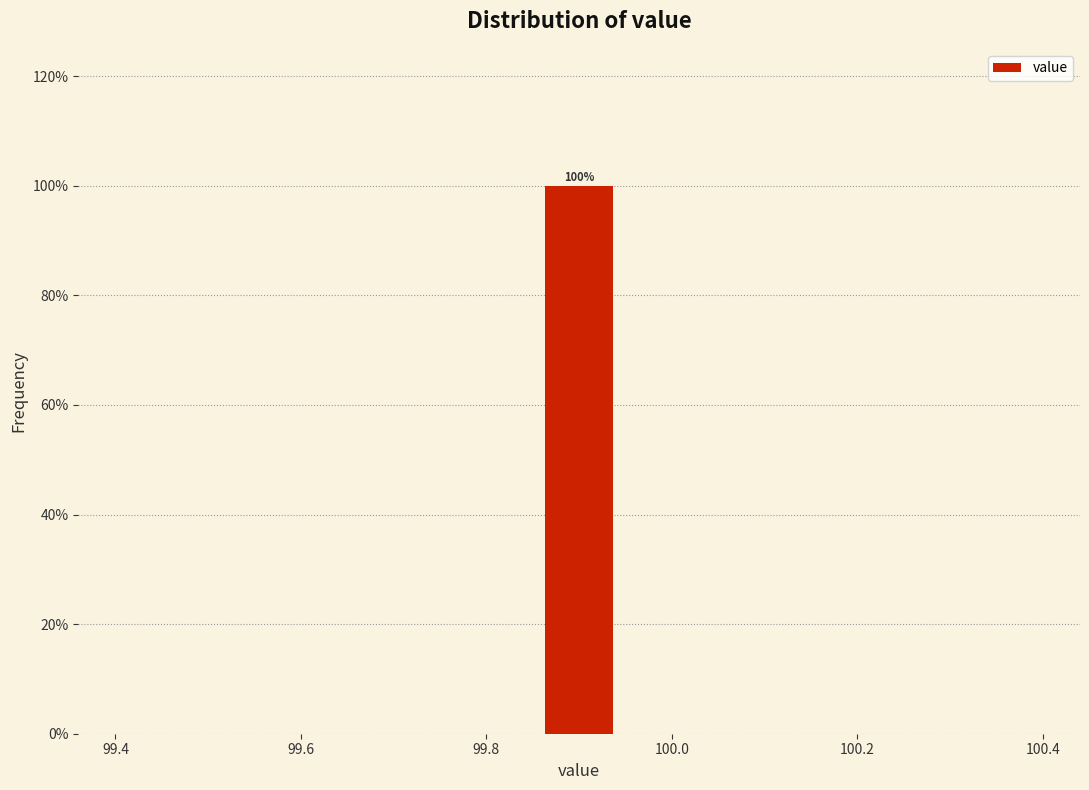

Which range on the x-axis has the tallest bar?

99.86 to 99.94